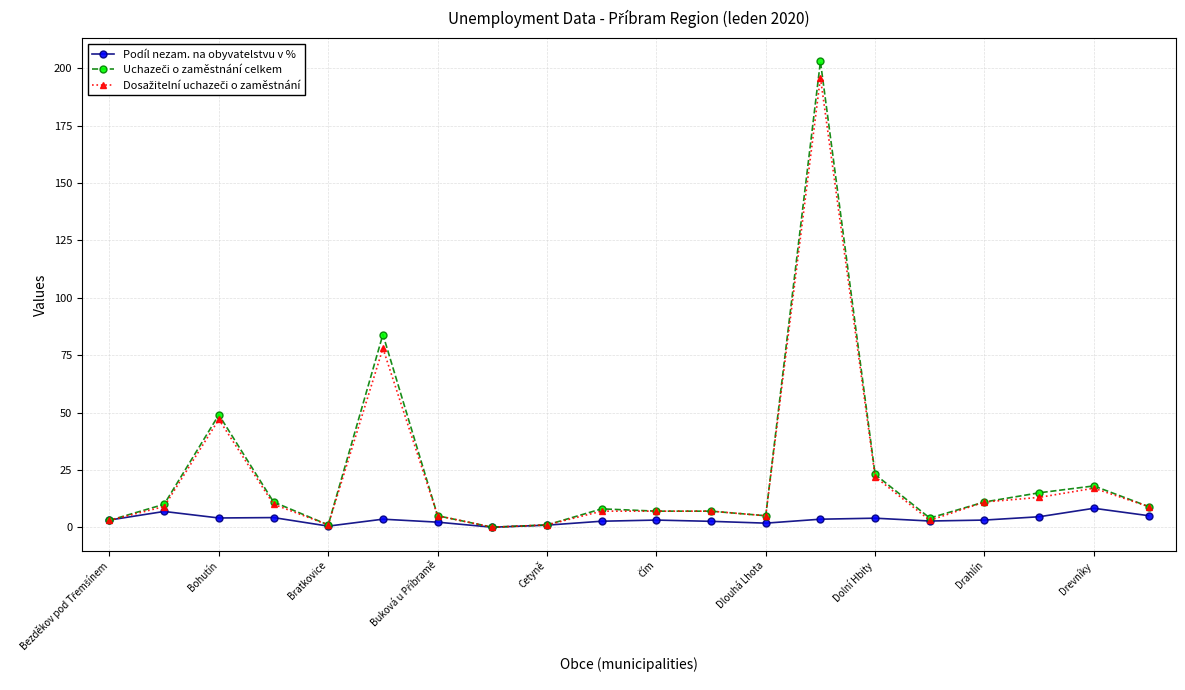

What is the average value of the Podíl nezam. na obyvatelstvu v % series?

3.3